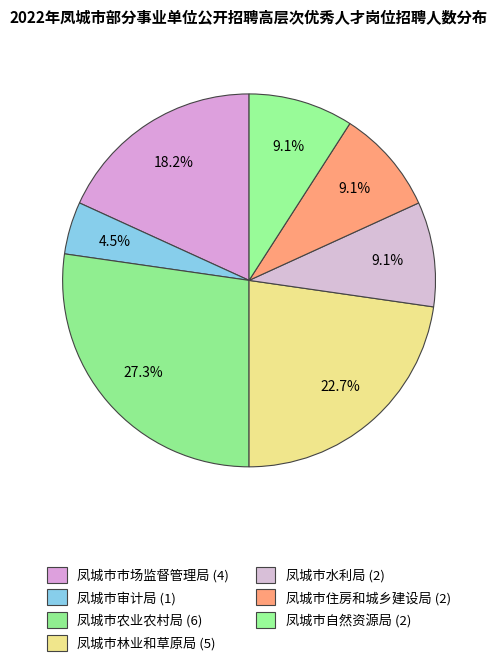

Count the number of slices in the pie.

7